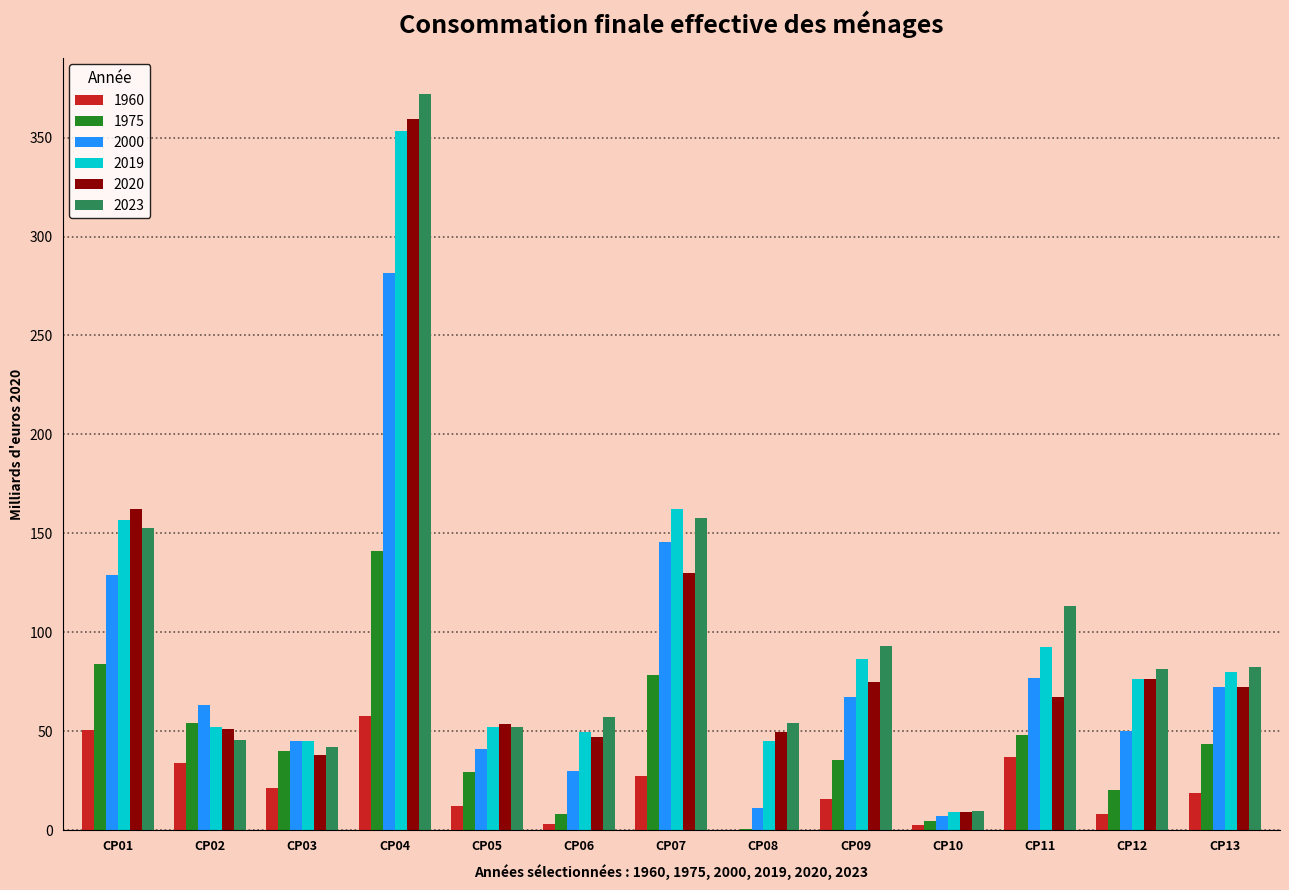

What is the spread (max minus min) of values at CP07?

134.6